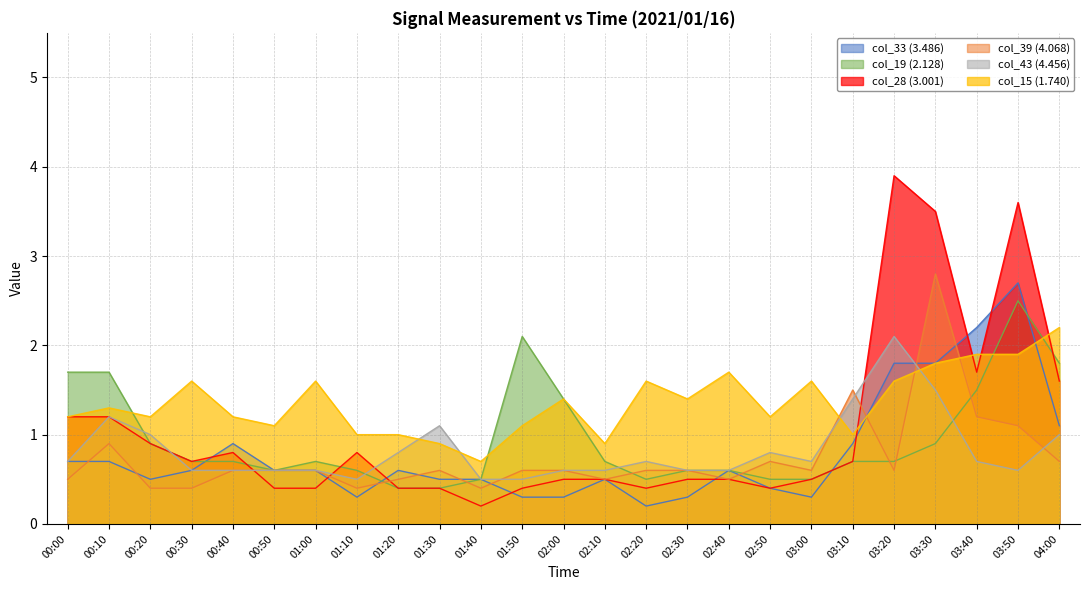

What is the sum of the col_19 (2.128) values at 03:50 and 02:40?

3.1